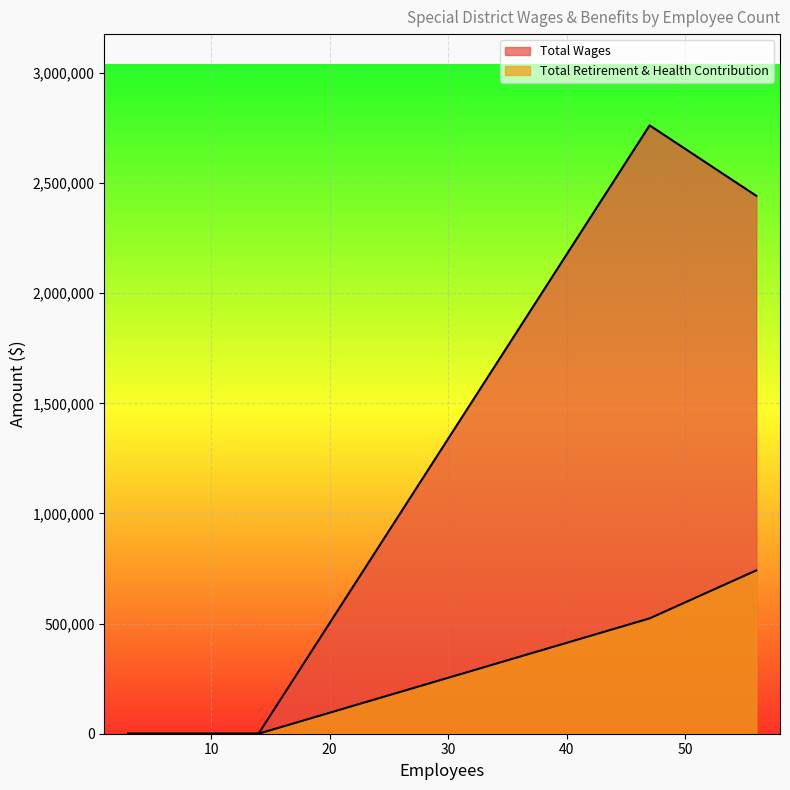

True or false: Total Wages and Total Retirement & Health Contribution intersect in this chart.

False